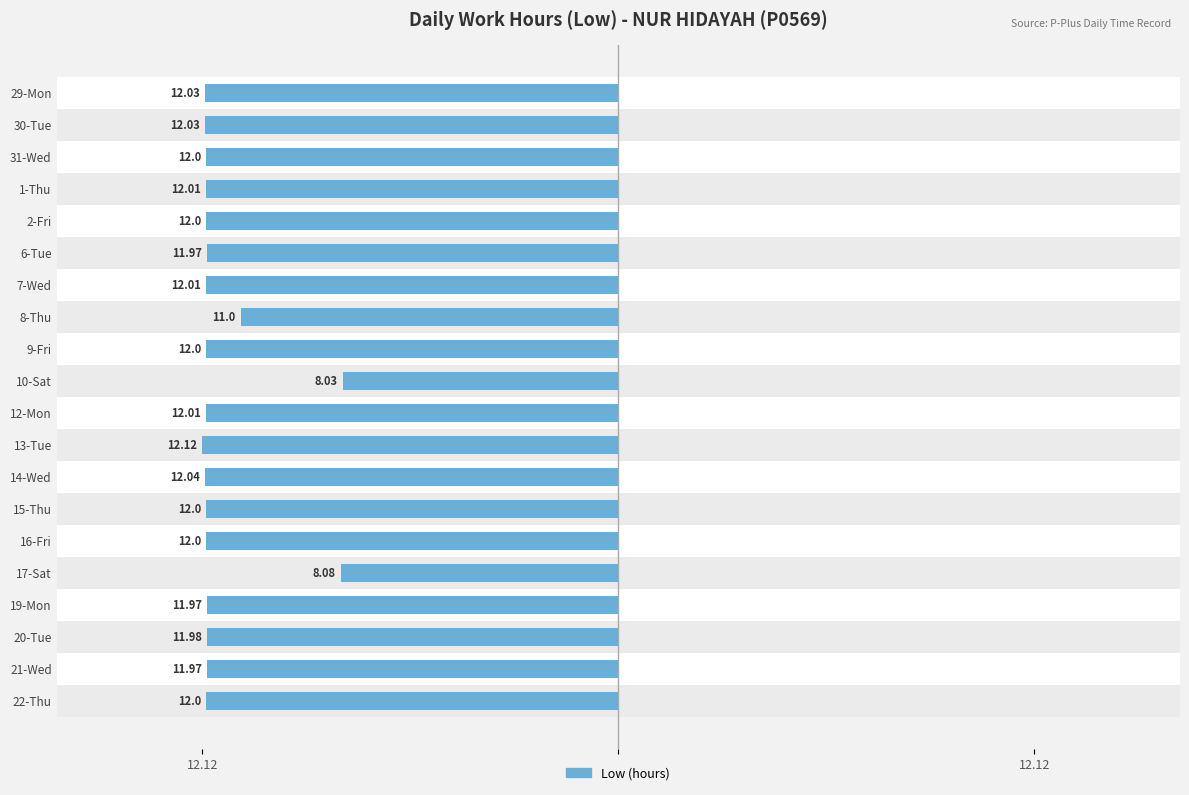

Does the chart contain any negative values?

Yes